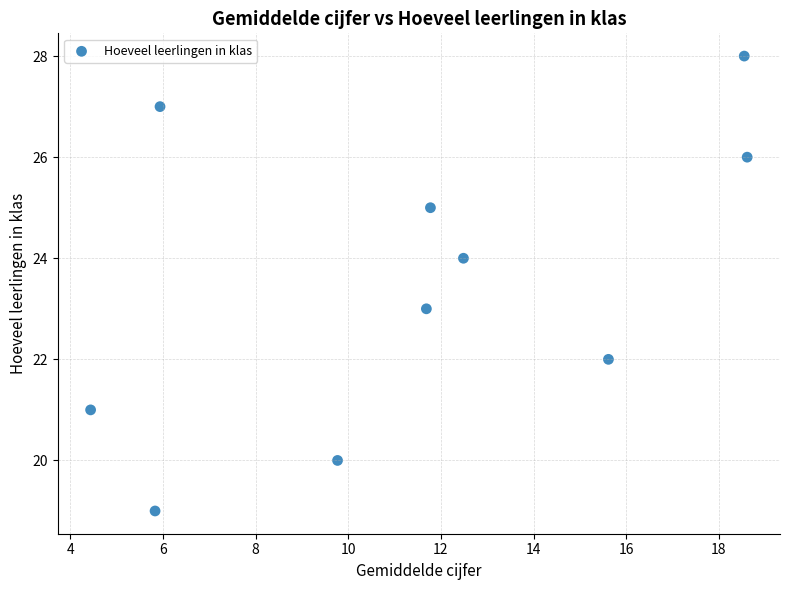

What is the average Y value?

24